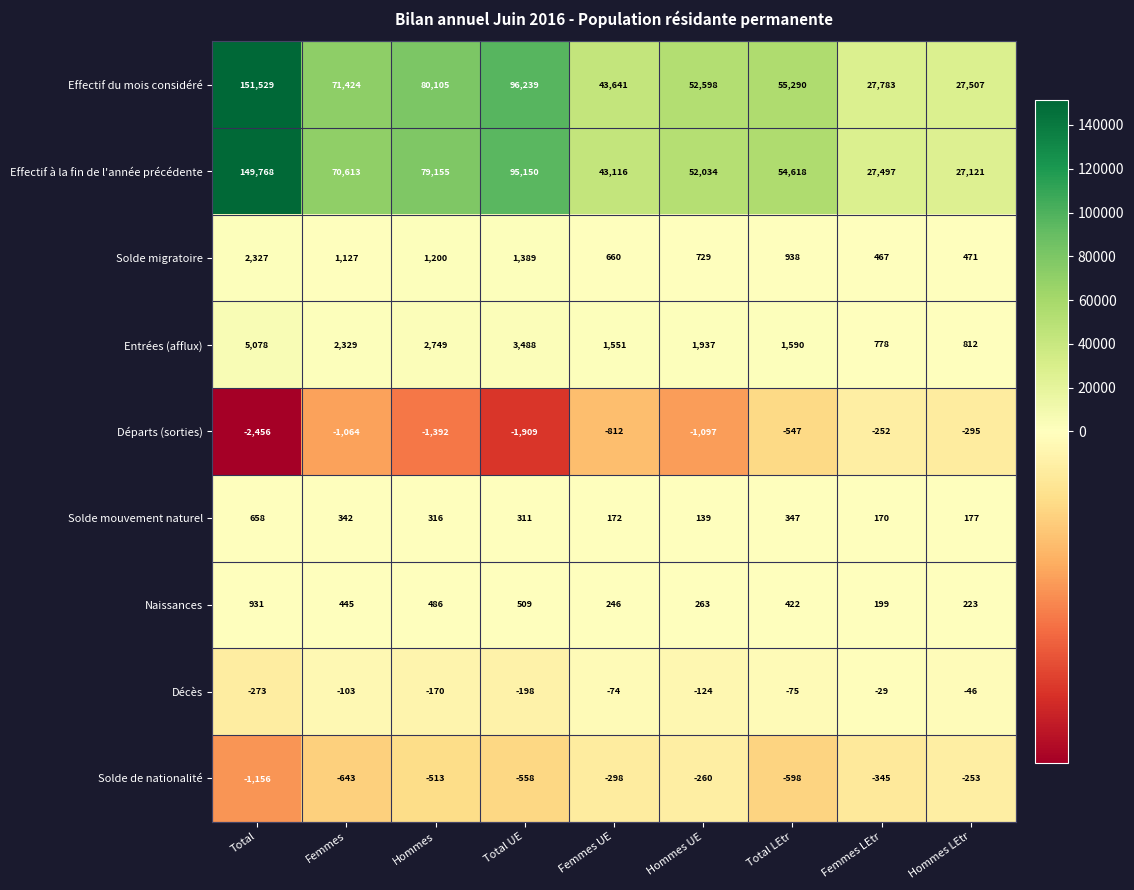

What is the average value of the Naissances series?

414